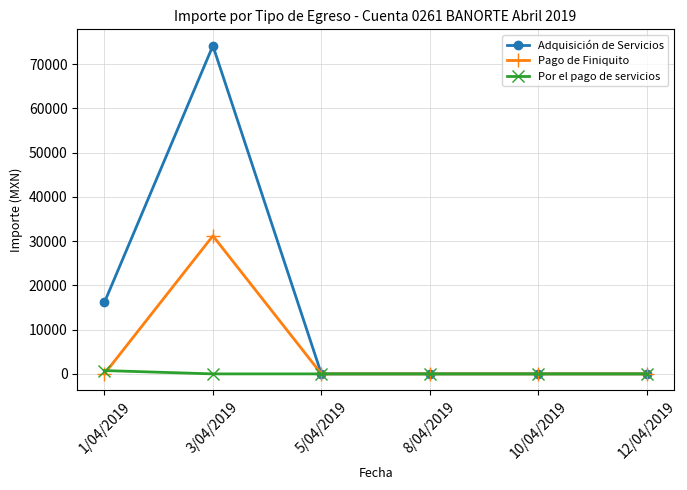

How many lines are shown in the chart?

3